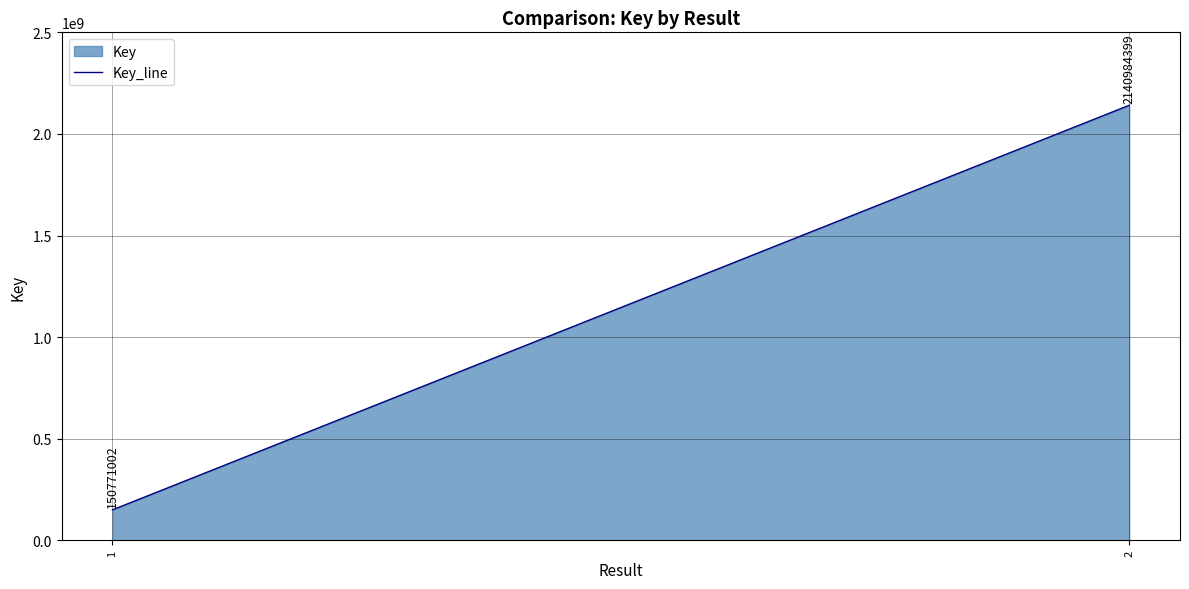

What is the maximum value shown in the chart?

2140984399